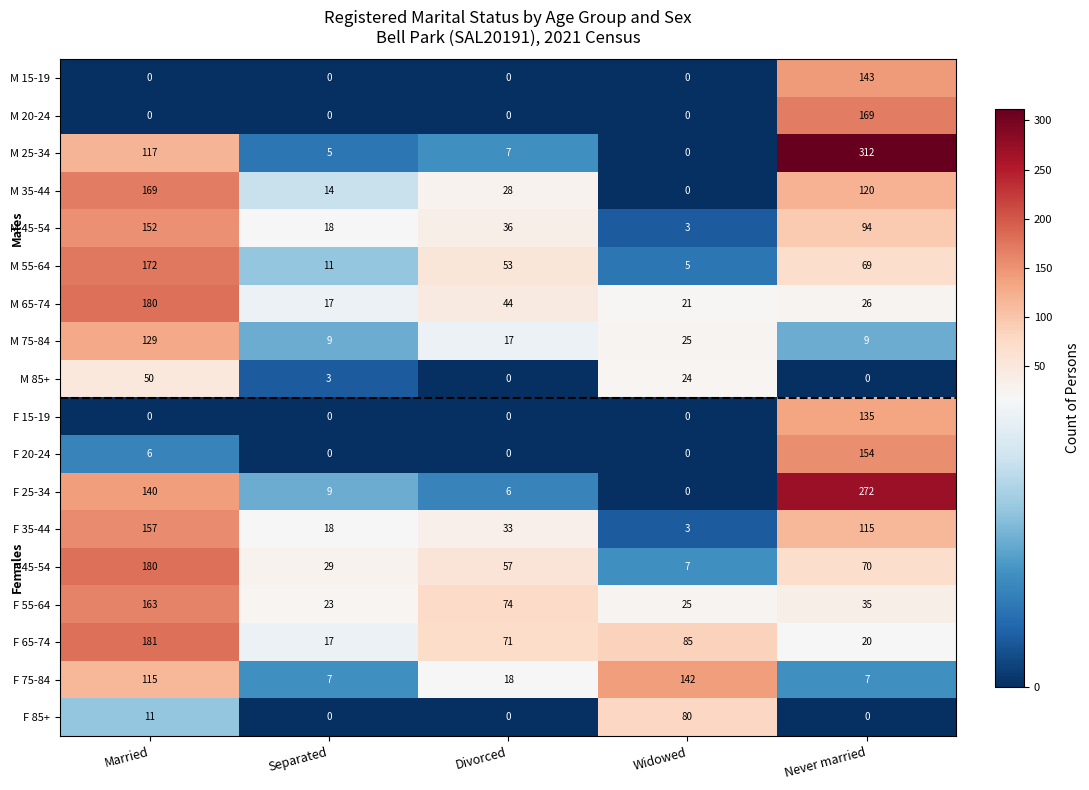

At how many categories does at least one series exceed 92?

3